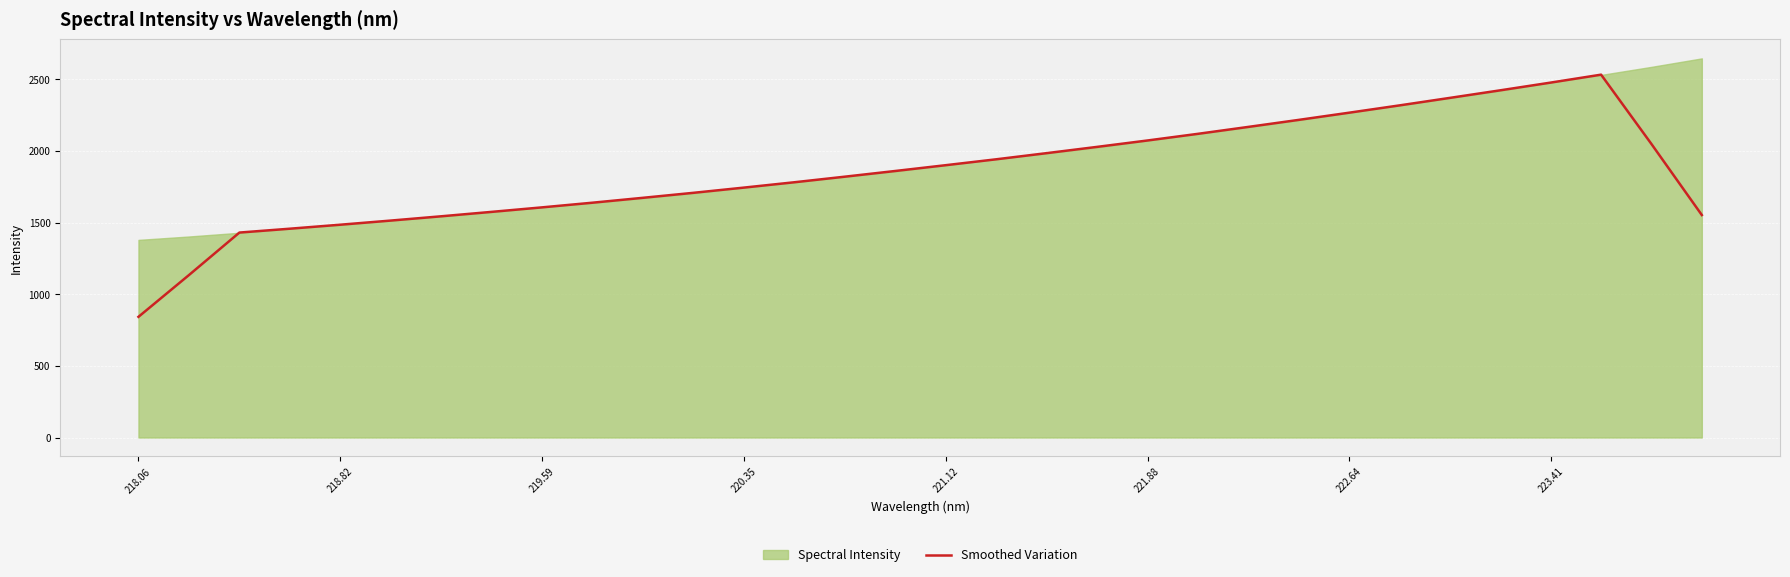

What is the highest value of the Smoothed Variation series?

2532.8